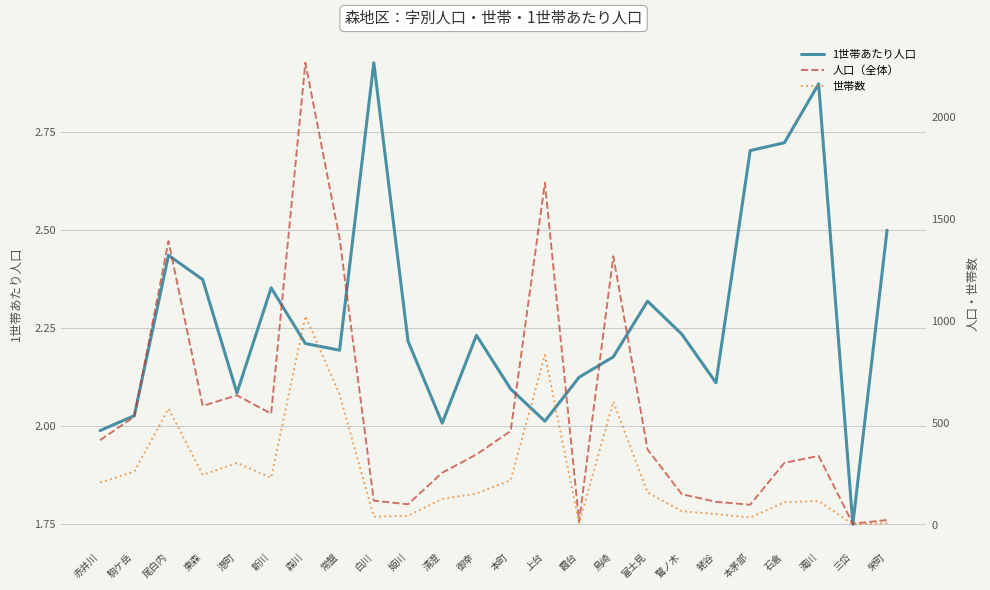

Reading left to right, what are all the values shown in this chart?

1世帯あたり人口: 2.0	2.0	2.4	2.4	2.1	2.4	2.2	2.2	2.9	2.2	2.0	2.2	2.1	2.0	2.1	2.2	2.3	2.2	2.1	2.7	2.7	2.9	1.8	2.5
人口（全体）: 416.0	531.0	1391.0	584.0	636.0	546.0	2265.0	1404.0	120.0	102.0	257.0	346.0	461.0	1677.0	17.0	1317.0	371.0	152.0	114.0	100.0	305.0	339.0	7.0	25.0
世帯数: 209.0	262.0	571.0	246.0	305.0	232.0	1024.0	640.0	41.0	46.0	128.0	155.0	220.0	833.0	8.0	605.0	160.0	68.0	54.0	37.0	112.0	118.0	4.0	10.0